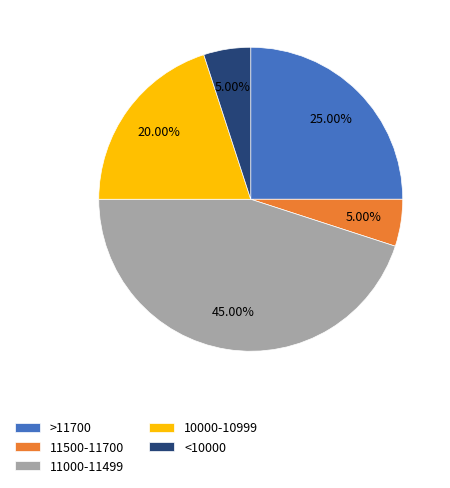

Do 11500-11700 and <10000 together represent more than half of the pie?

No